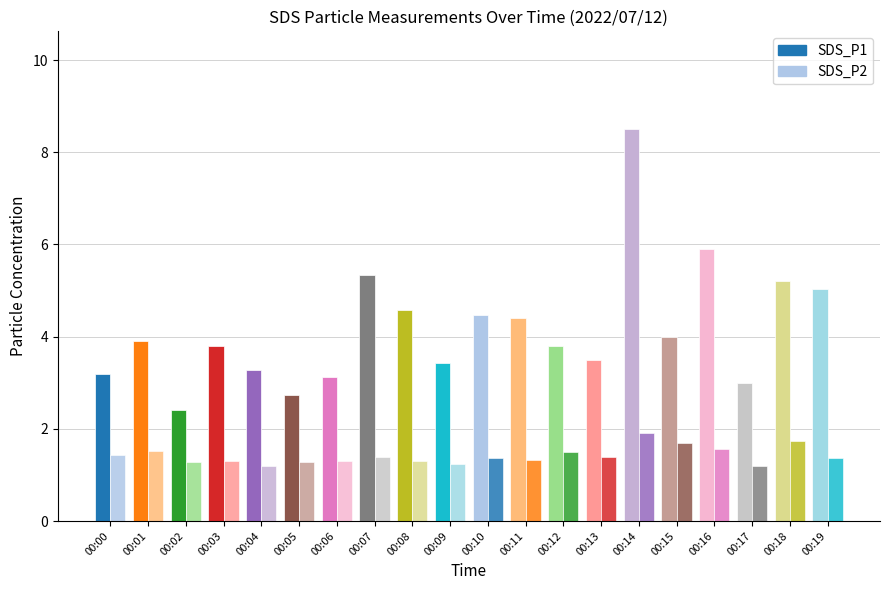

At which category is the sum across all series the highest?

00:14